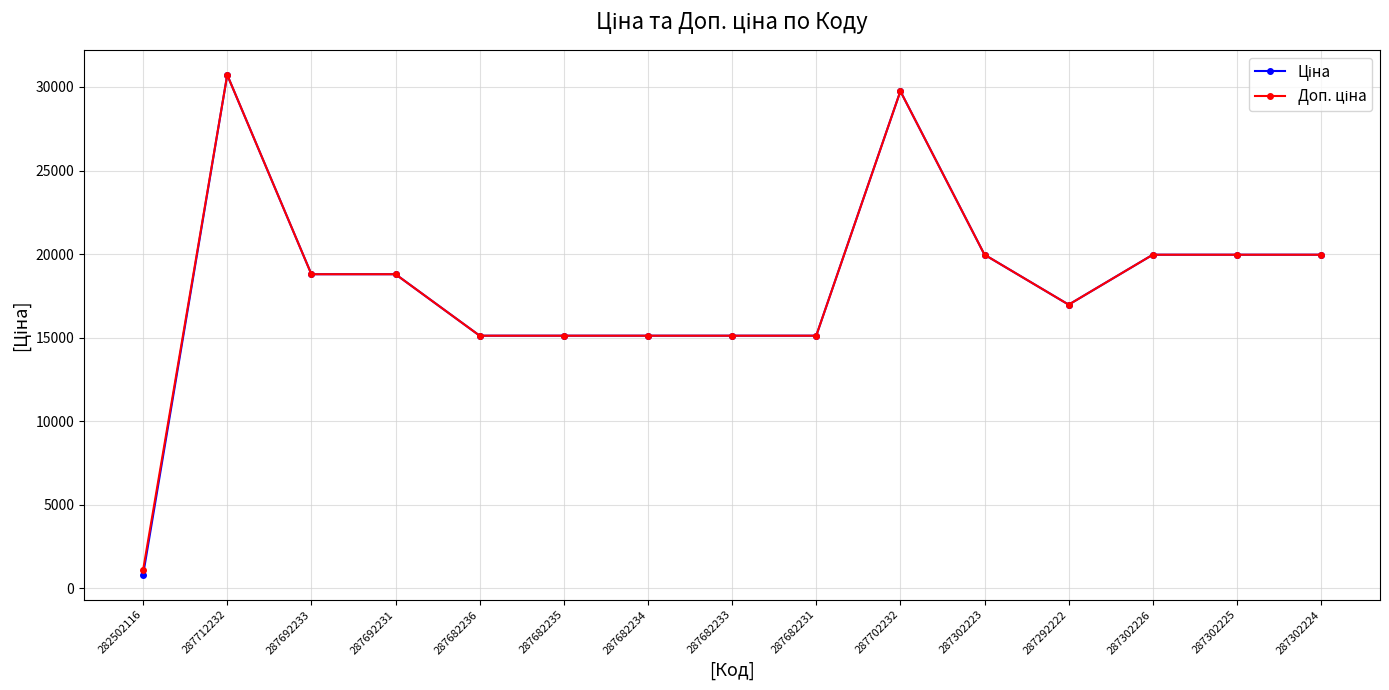

What is the total value across all series at 282502116?

1927.7